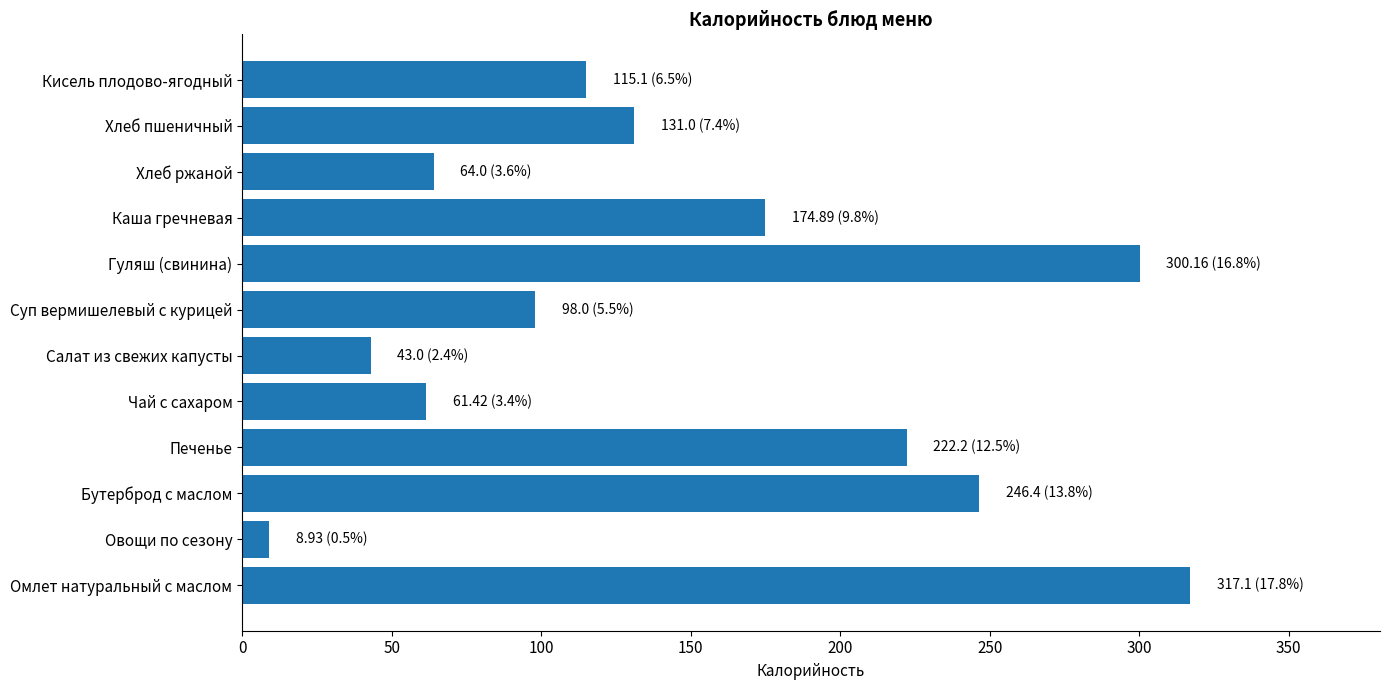

What is the change in value from Чай с сахаром to Хлеб пшеничный?

+69.6